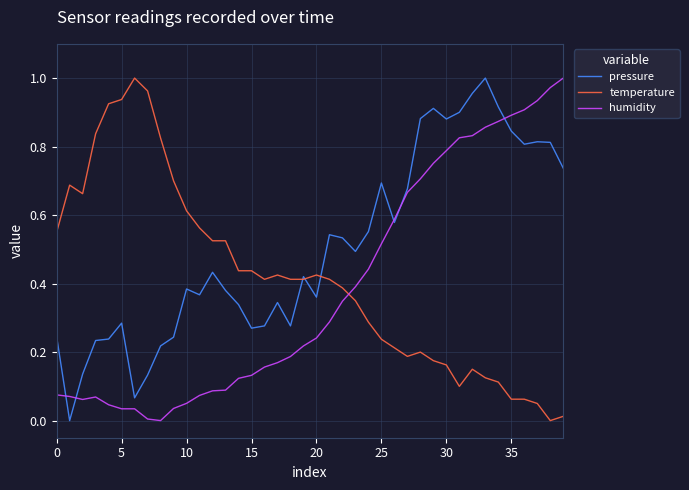

How many times do humidity and temperature cross each other?

1